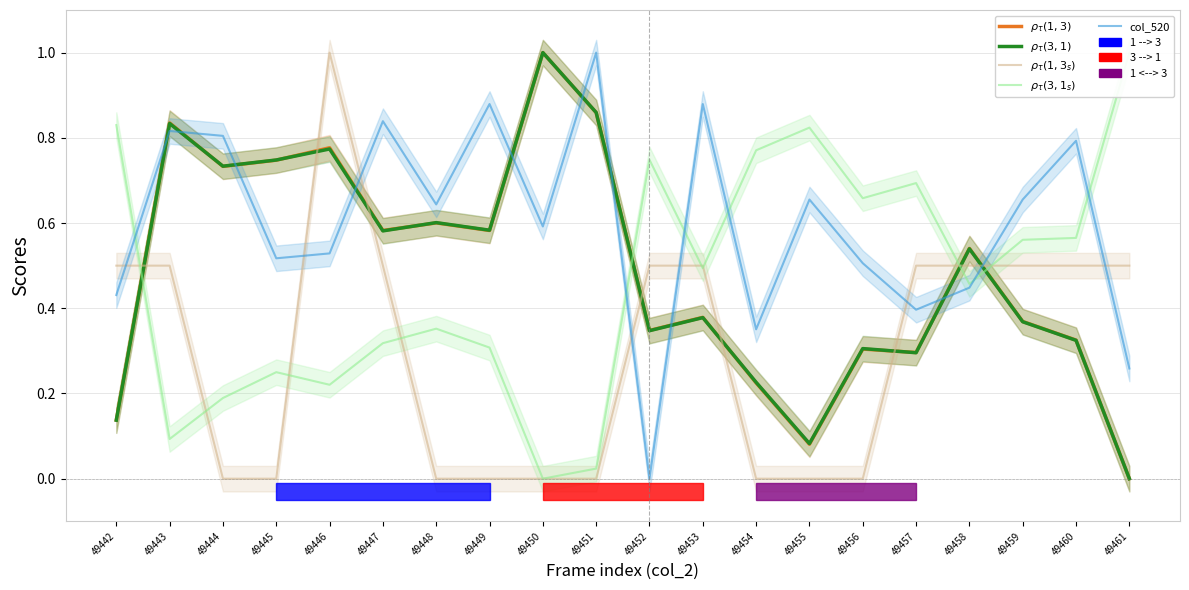

What is the value of the $\rho_\tau(3,1_s)$ point at the 3rd from the left?

0.2